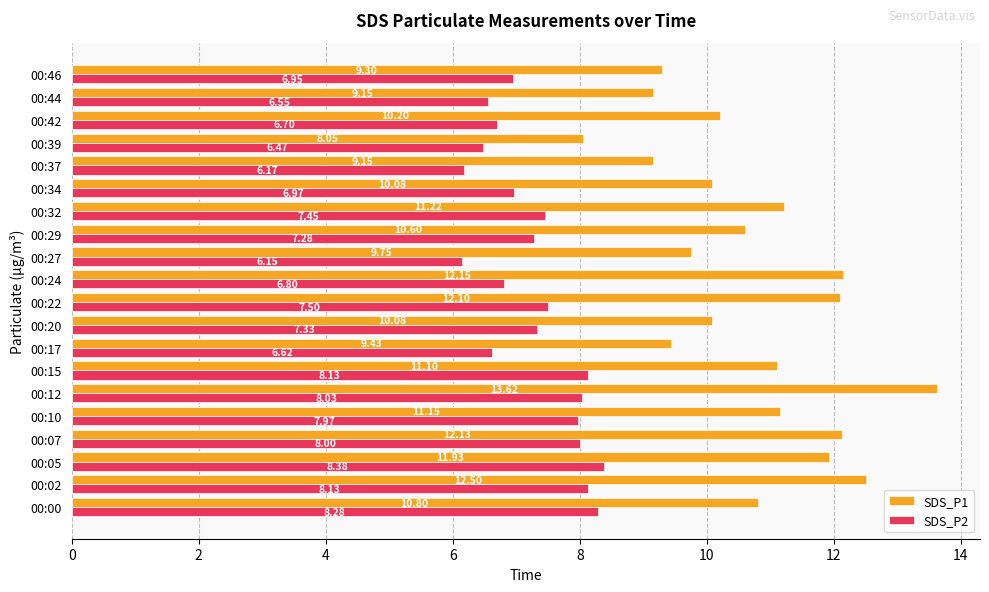

What is the maximum value for SDS_P1?

13.6